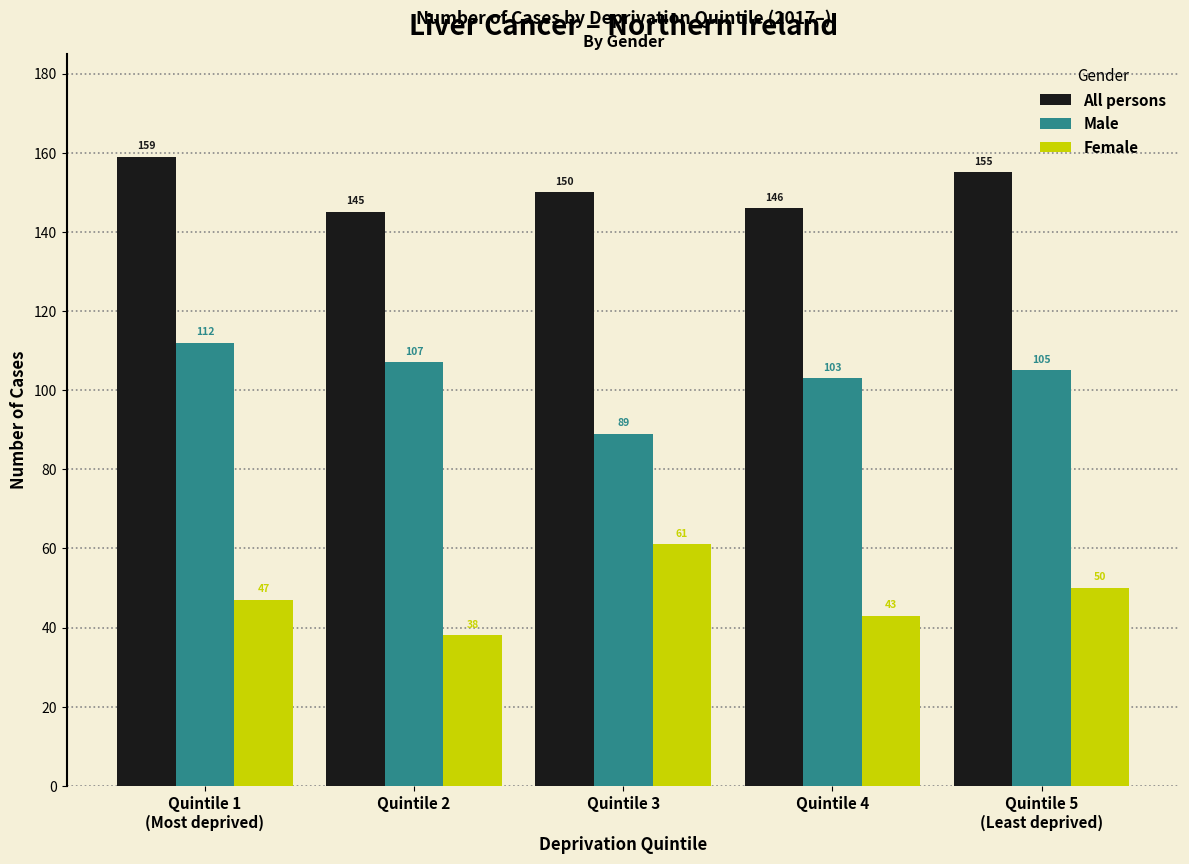

Reading right to left, what are all the values shown in this chart?

All persons: 155	146	150	145	159
Male: 105	103	89	107	112
Female: 50	43	61	38	47